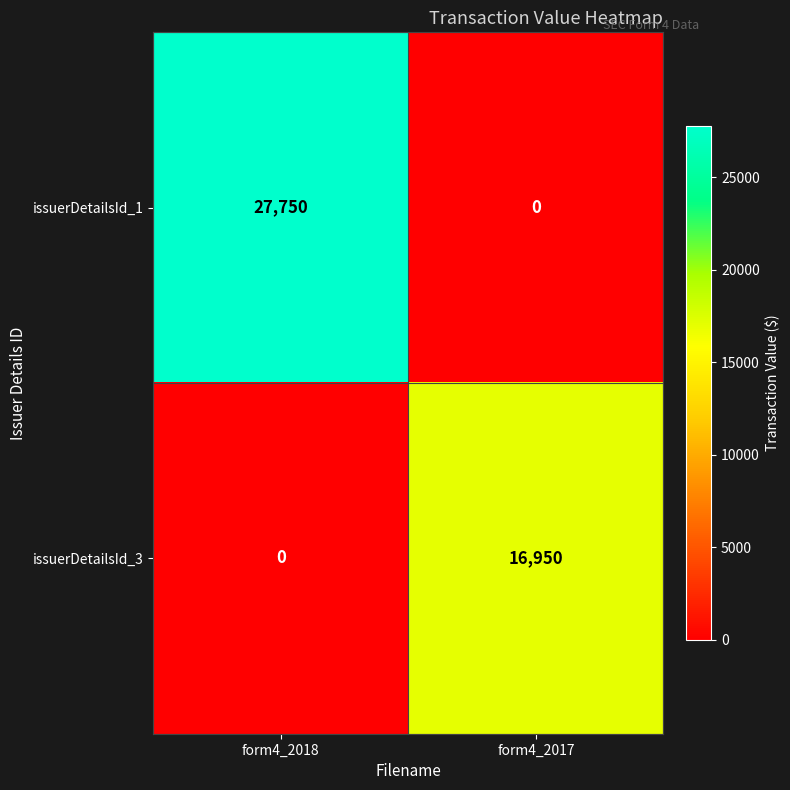

Is it true that issuerDetailsId_1 equals 39147 at form4_2018?

False